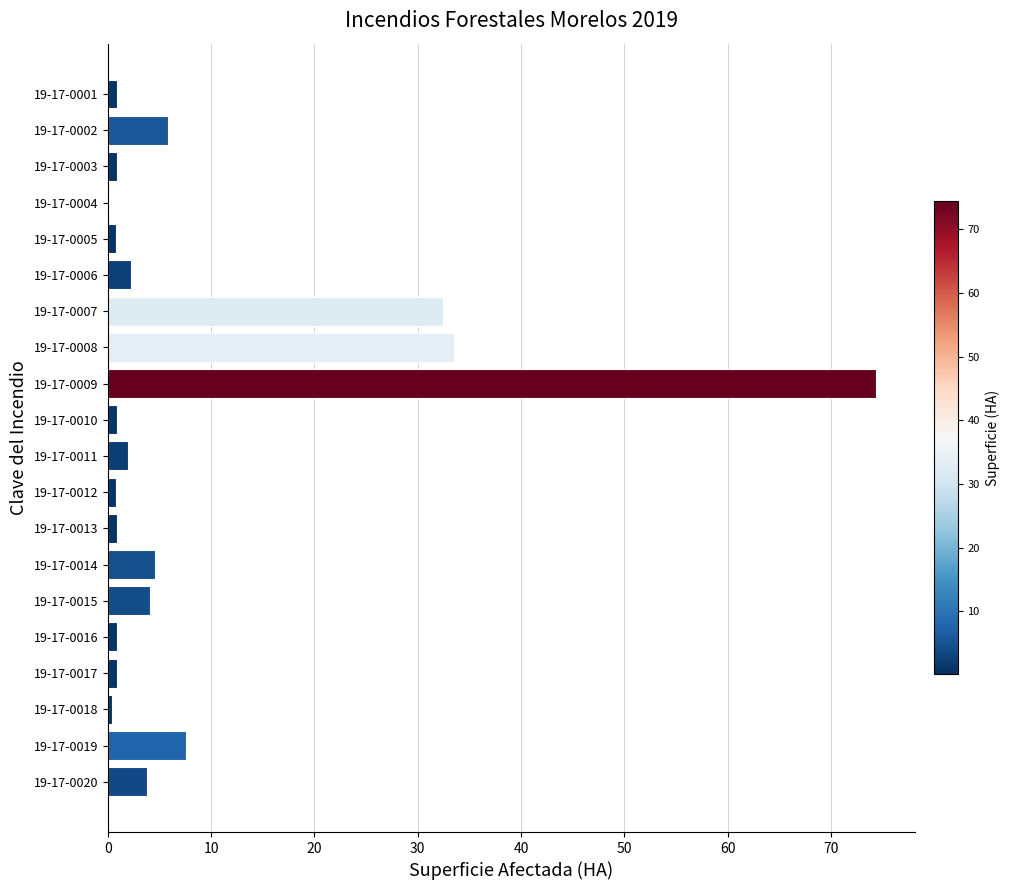

True or false: the data shows 33.5 at 19-17-0008.

True